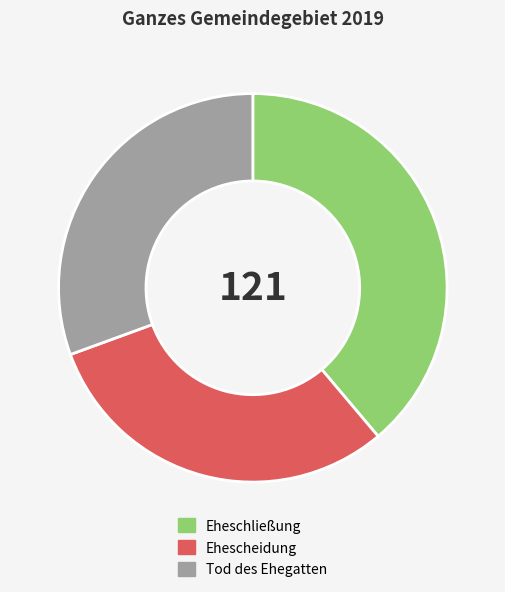

Which slice is the largest?

Eheschließung